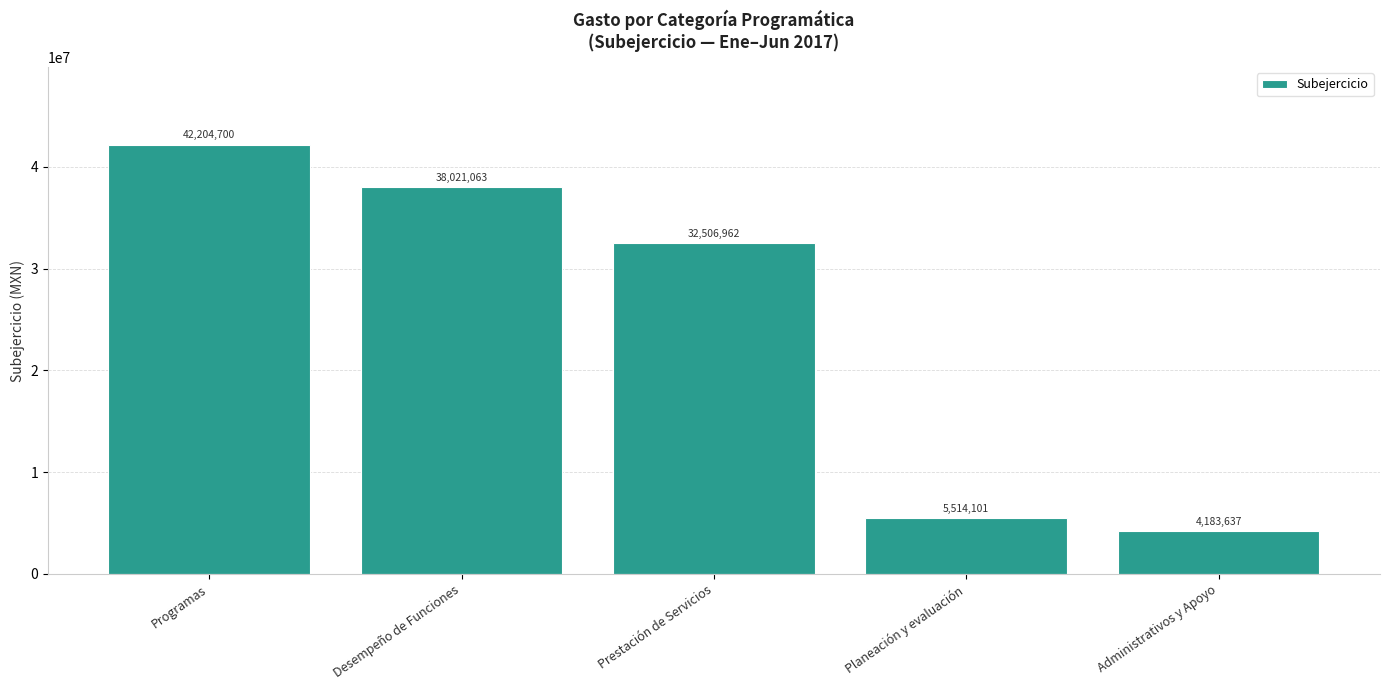

At which category does the chart reach its minimum across all series?

Administrativos y Apoyo